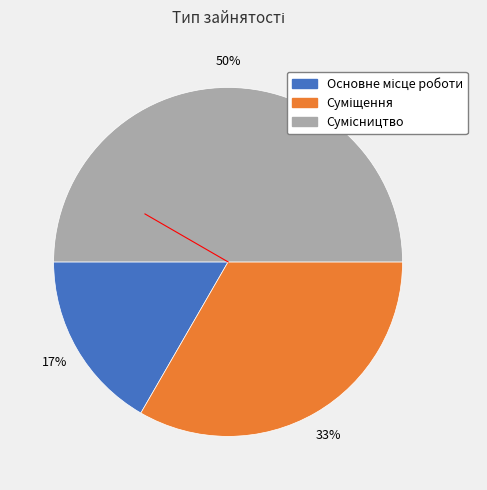

To the nearest percent, what is the average slice percentage?

33%